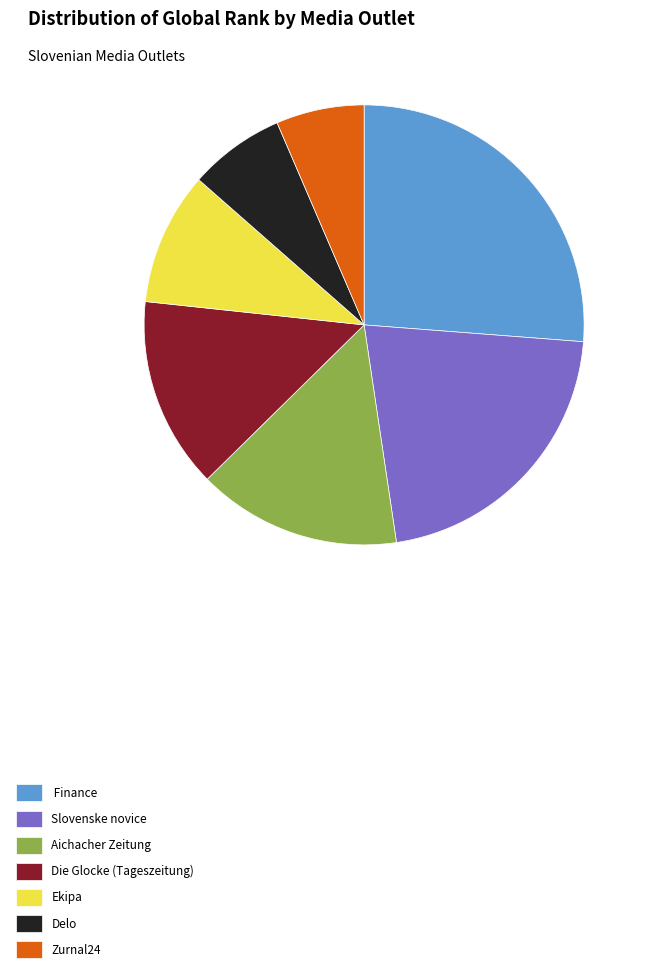

Combined, do Finance and Aichacher Zeitung account for over 50%?

No